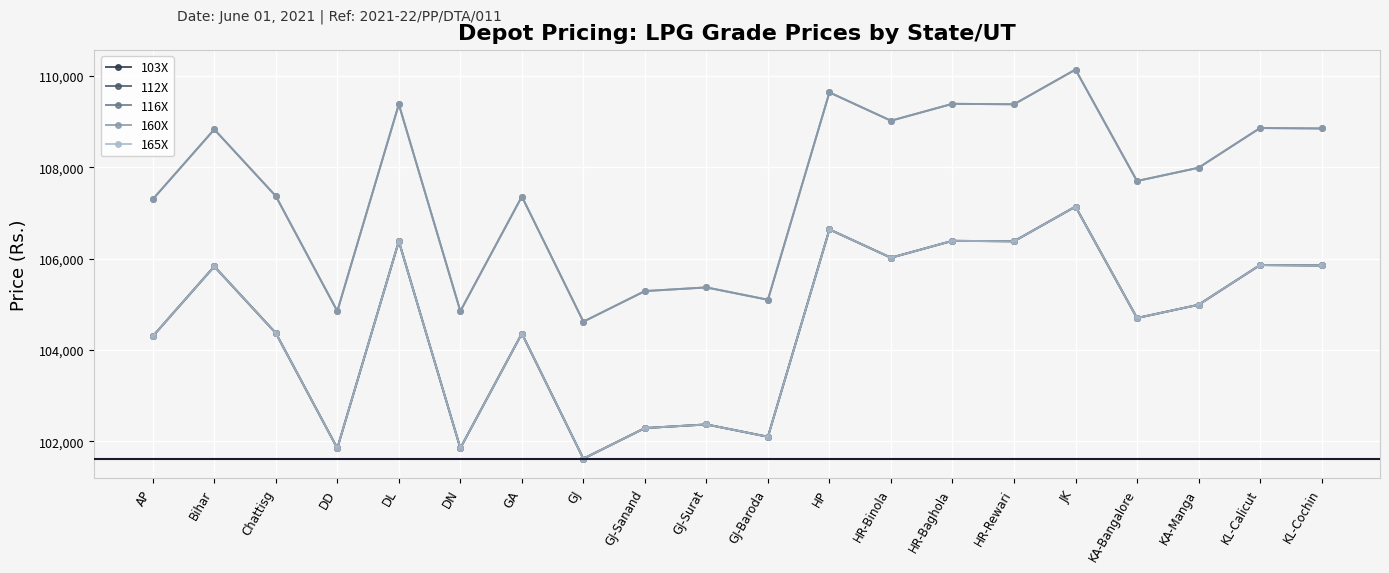

What is the difference between the highest and lowest values at GJ-Sanand?

3000